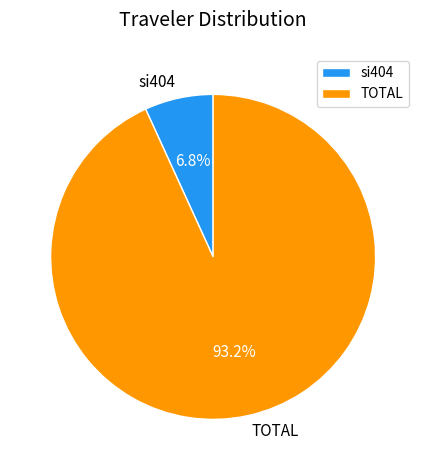

Is TOTAL the majority of the pie?

Yes